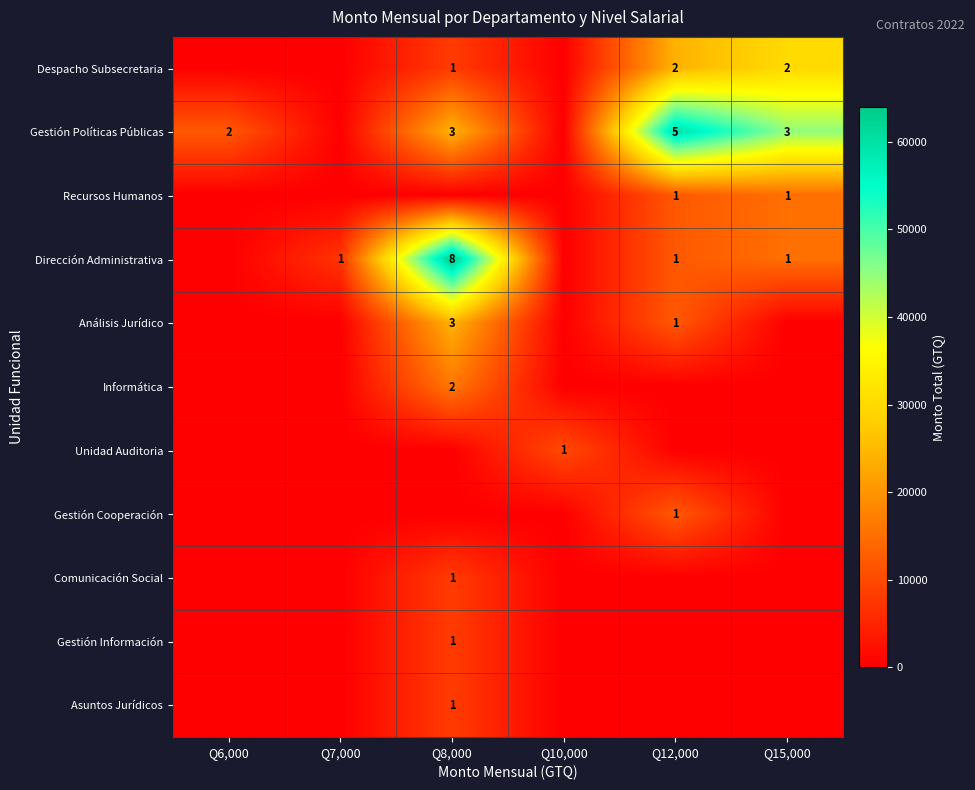

True or false: Análisis Jurídico has a value of 1 at Q8,000.

False